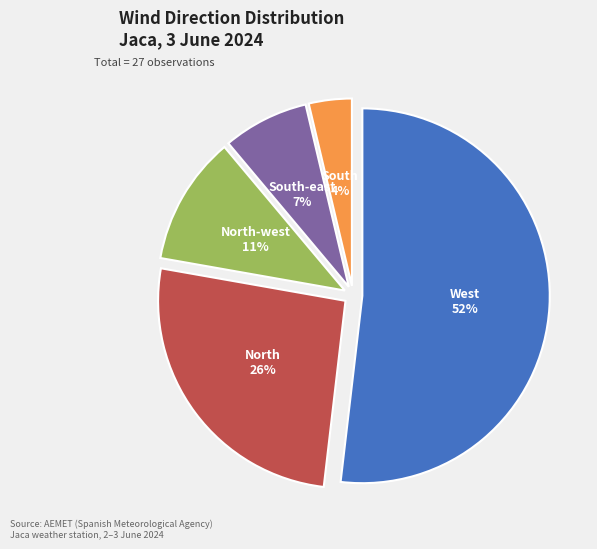

Rank the categories by value from highest to lowest.

West, North, North-west, South-east, South